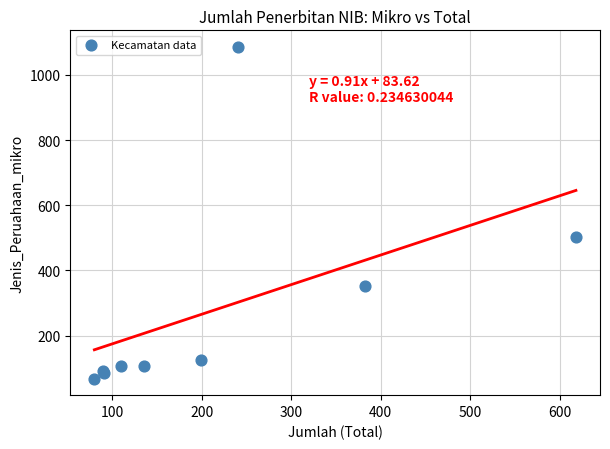

What Y value in the scatter plot is closest to 577?

504